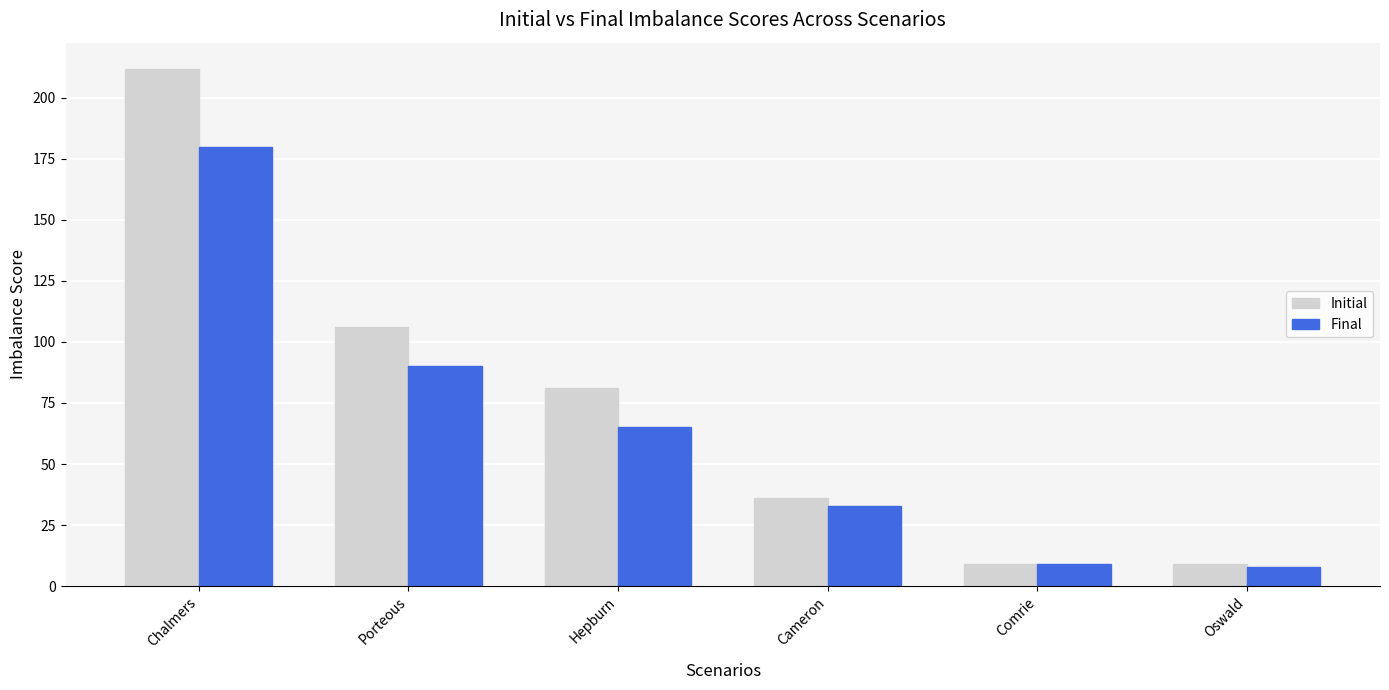

At which label does Final first exceed 65?

Chalmers